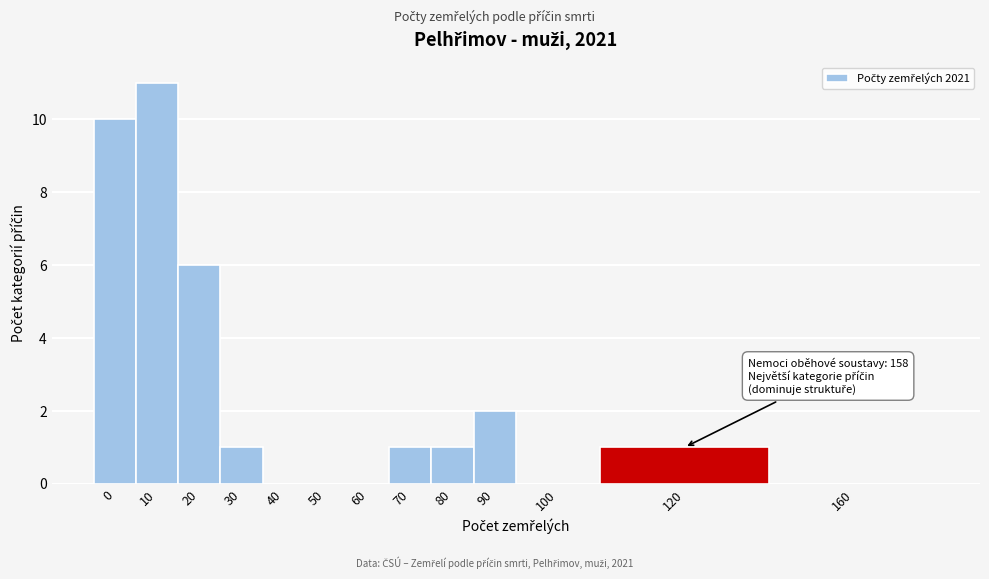

Reading left to right, list all the values displayed in this chart.

0=10	10=11	20=6	30=1	40=0	50=0	60=0	70=1	80=1	90=2	100=0	120=1	160=0